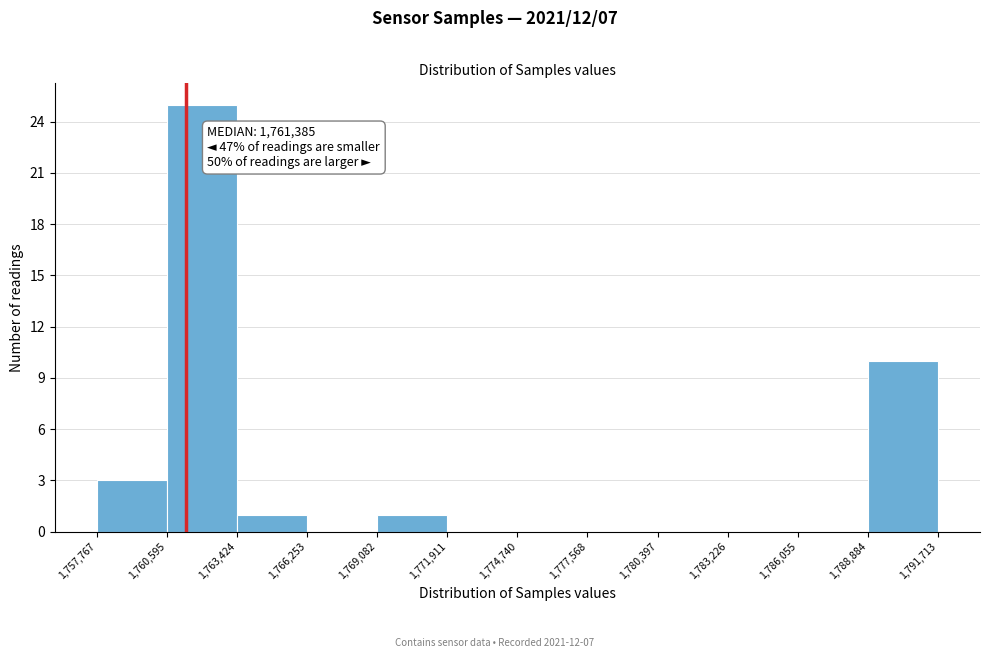

Over which range of the x-axis is the bar tallest?

1,760,595 to 1,763,424